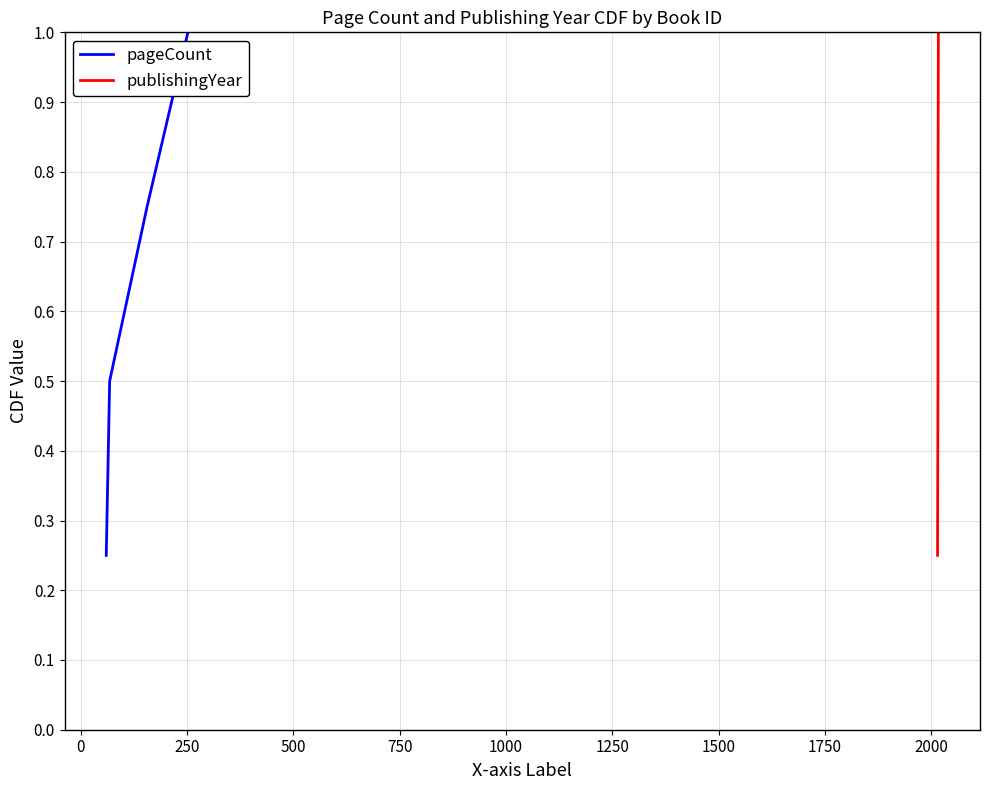

True or false: pageCount has more than 1 interior local peaks.

False